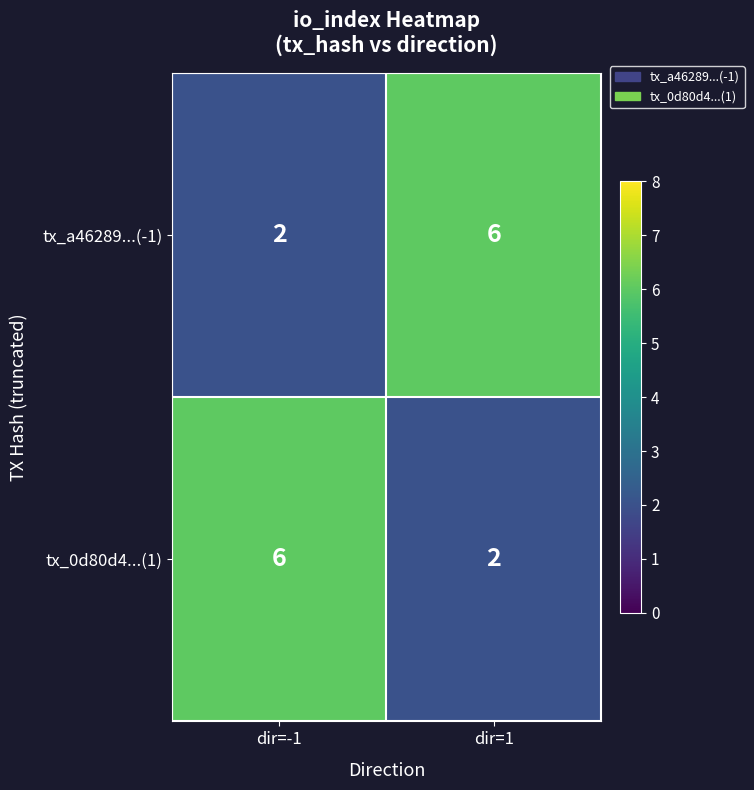

What is the difference between the maximum and minimum values in the tx_a46289...(-1) series?

4